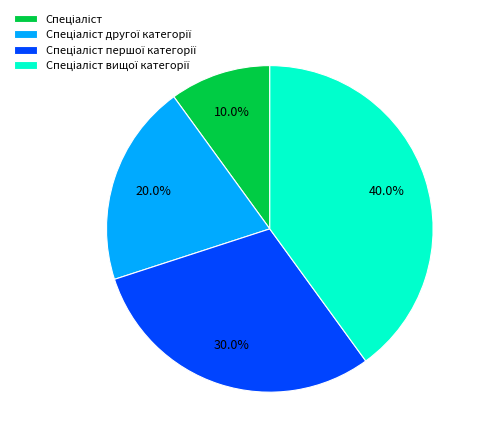

Is there any slice that represents more than half of the pie?

No